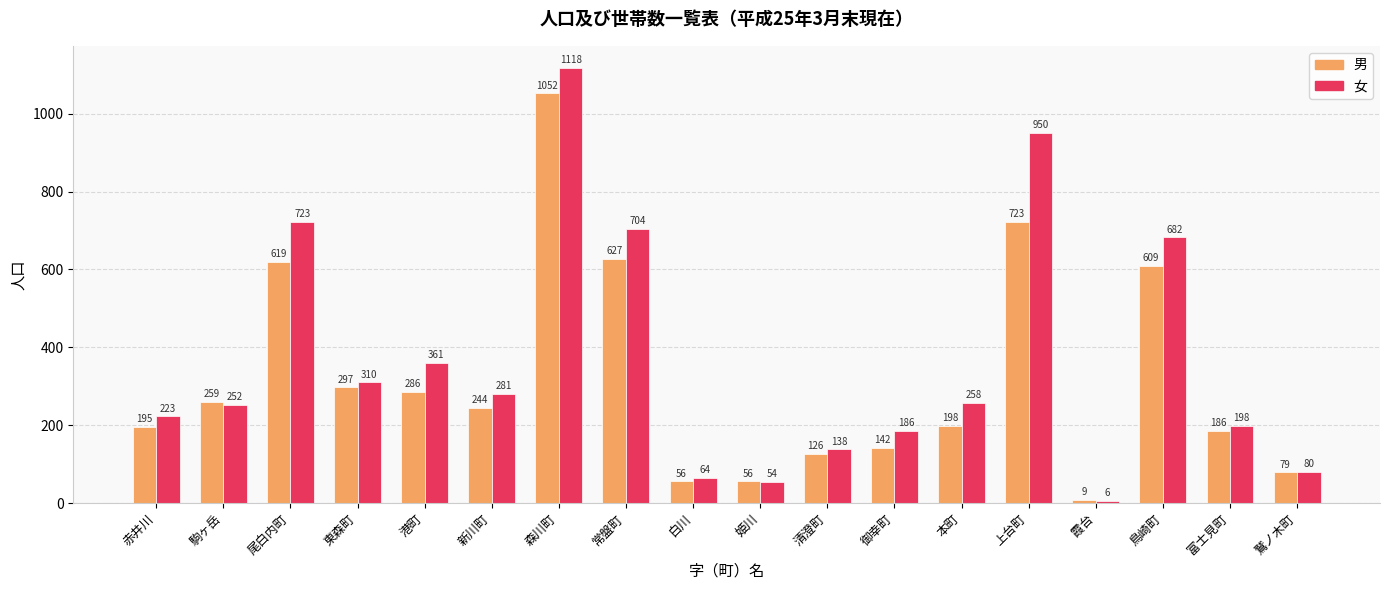

Between 霞台 and 鷲ノ木町, which series saw the biggest shift?

女